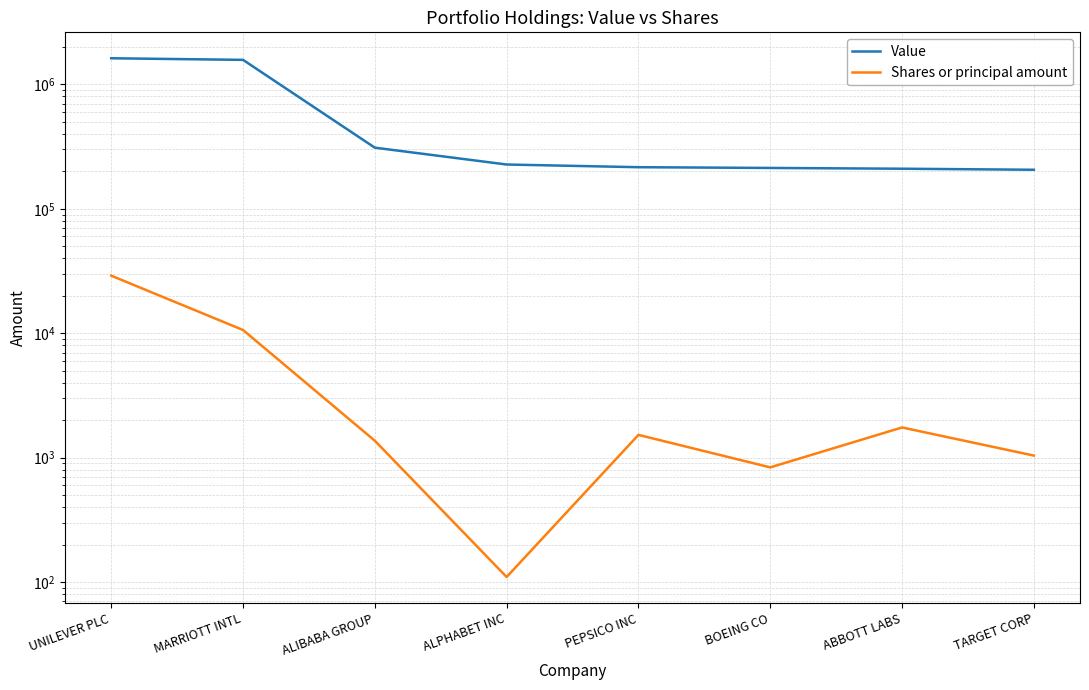

What is the lowest value of the Value series?

206000